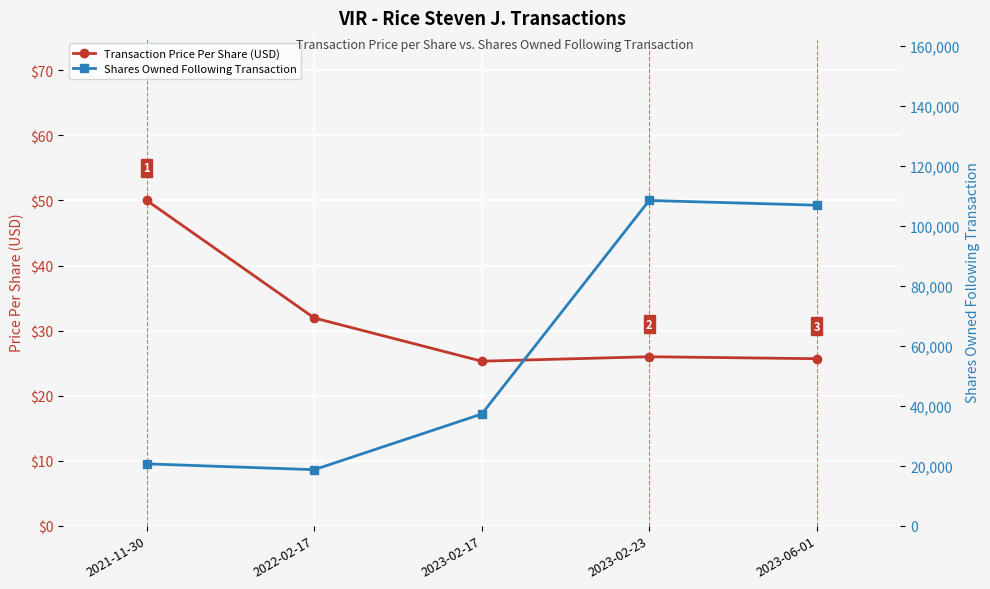

What is the label of the 1st point from the left?

2021-11-30